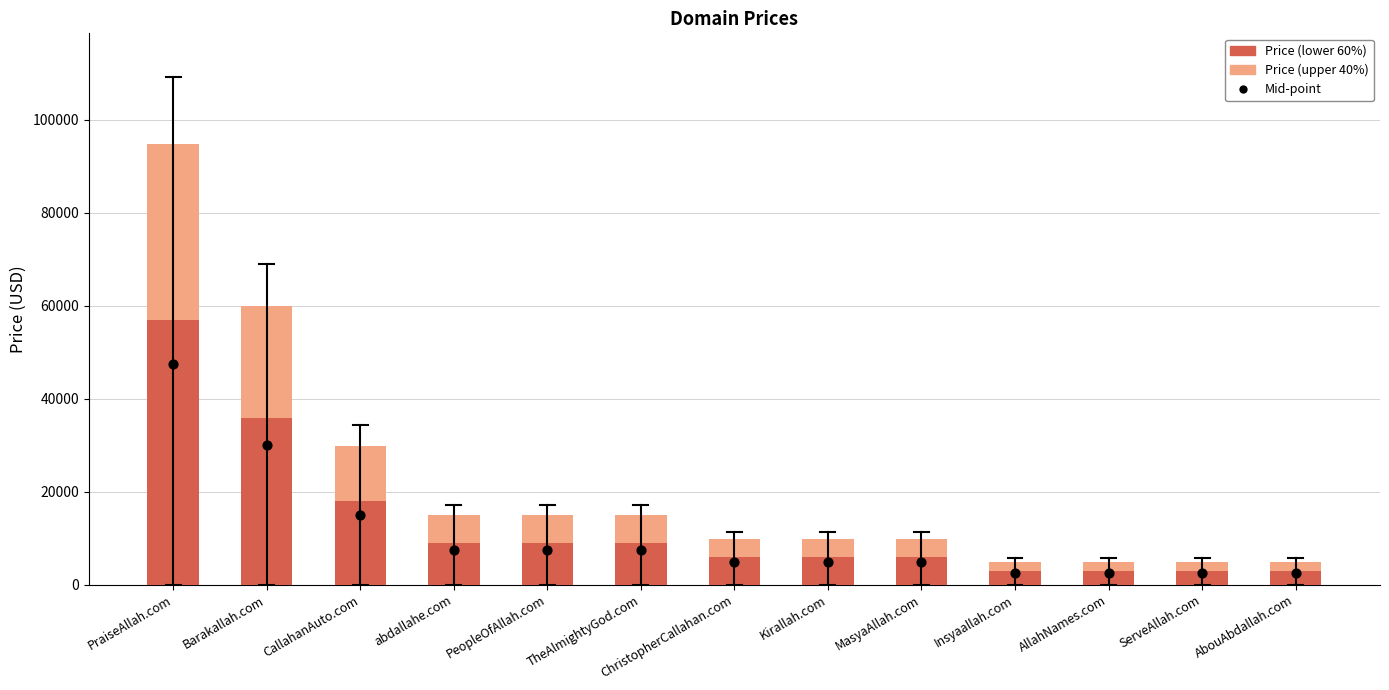

At which category is the sum across all series the highest?

PraiseAllah.com